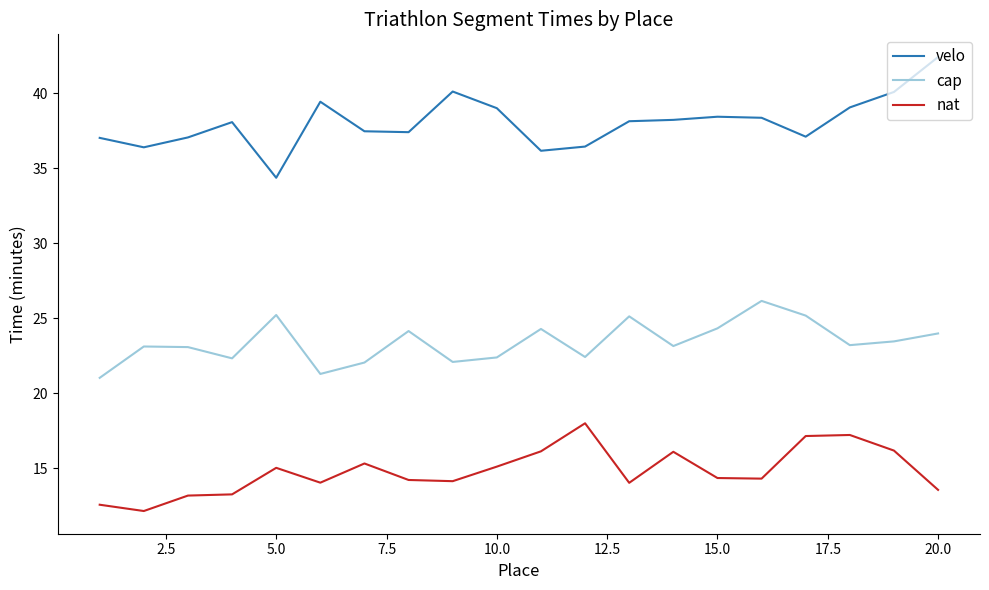

Which series has the widest spread of values?

velo